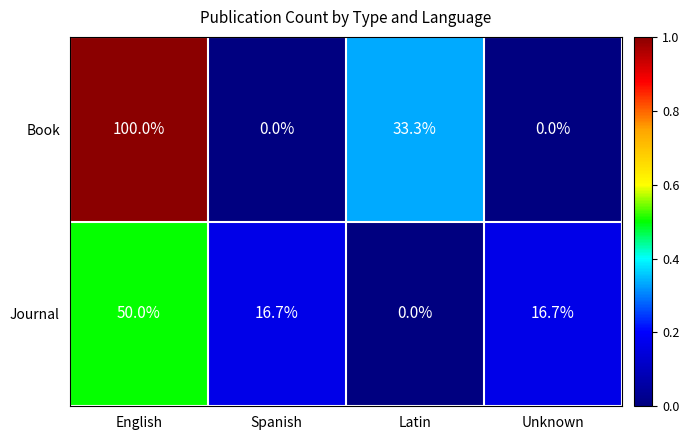

Which series has the largest total across all categories?

Book